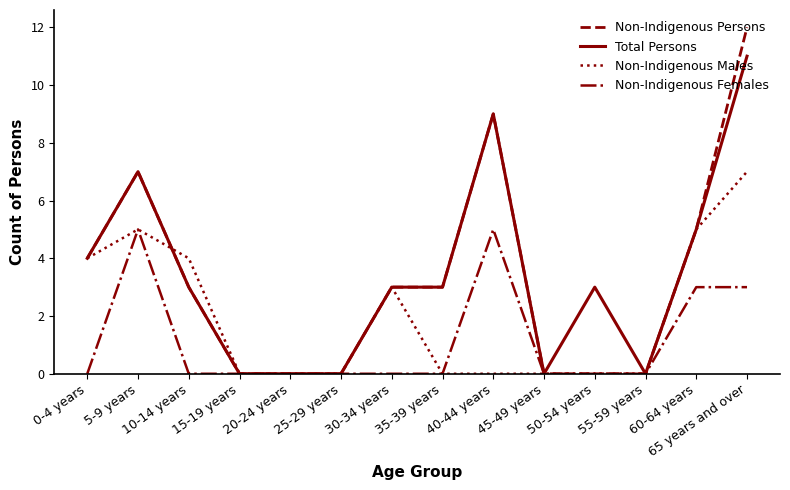

List the series in order of their peak value, lowest first.

Non-Indigenous Females, Non-Indigenous Males, Total Persons, Non-Indigenous Persons